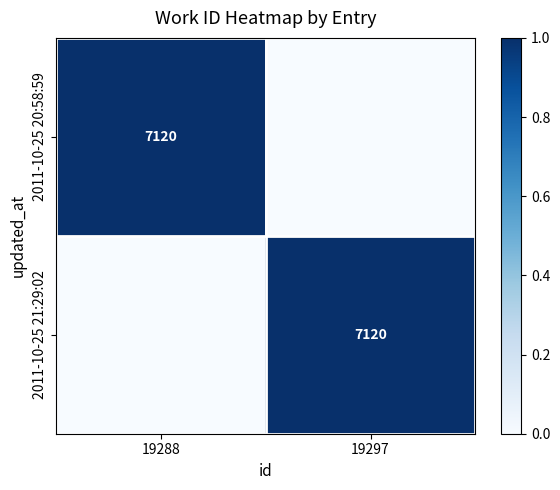

True or false: 2011-10-25 20:58:59 has a value of 7120 at 19288.

True